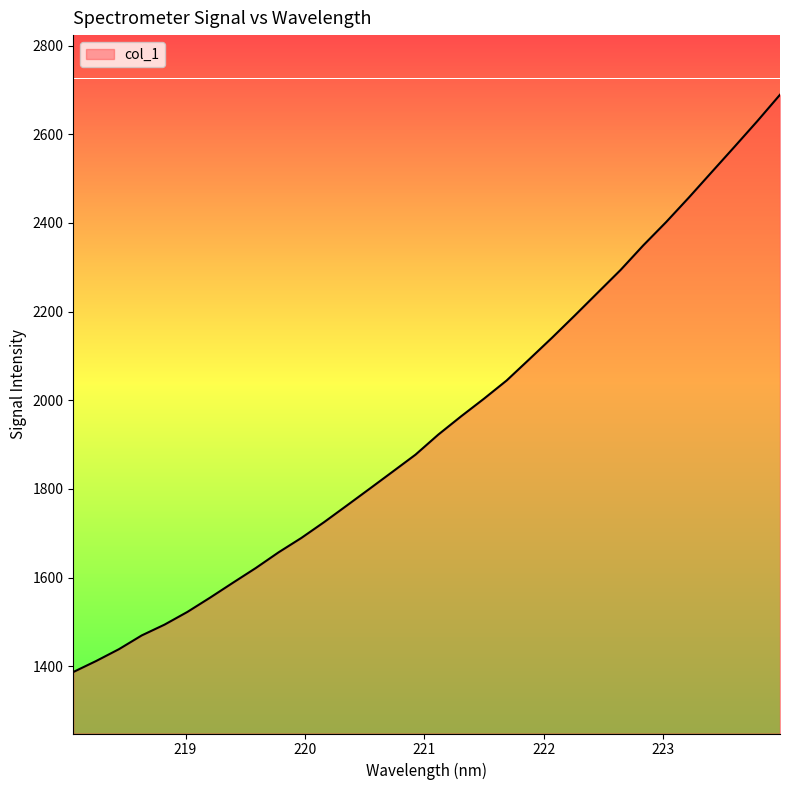

What is the minimum value shown in the chart?

1386.9